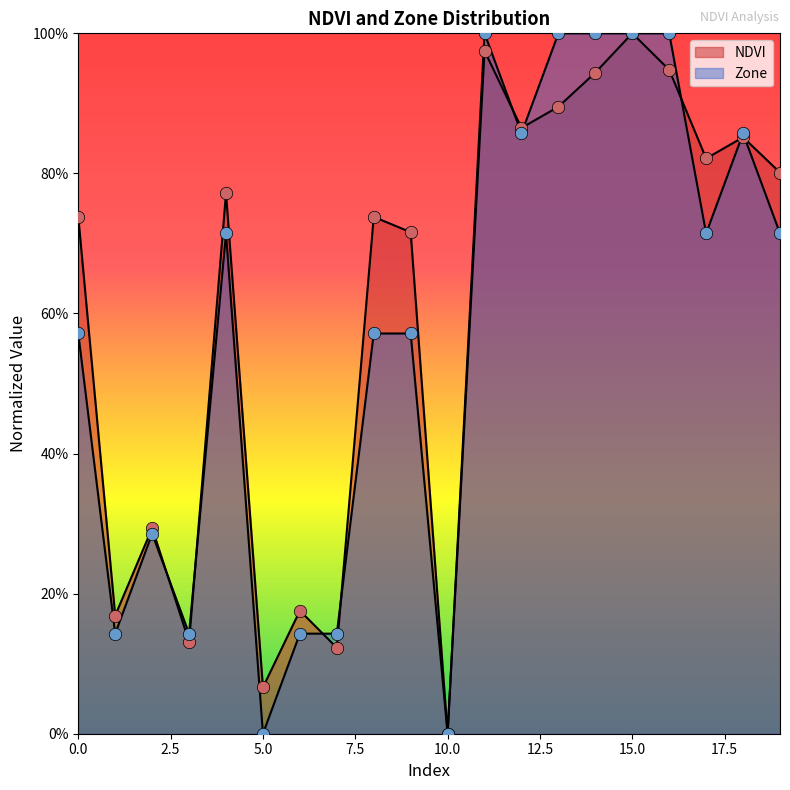

Which series has the widest spread of Y values?

NDVI